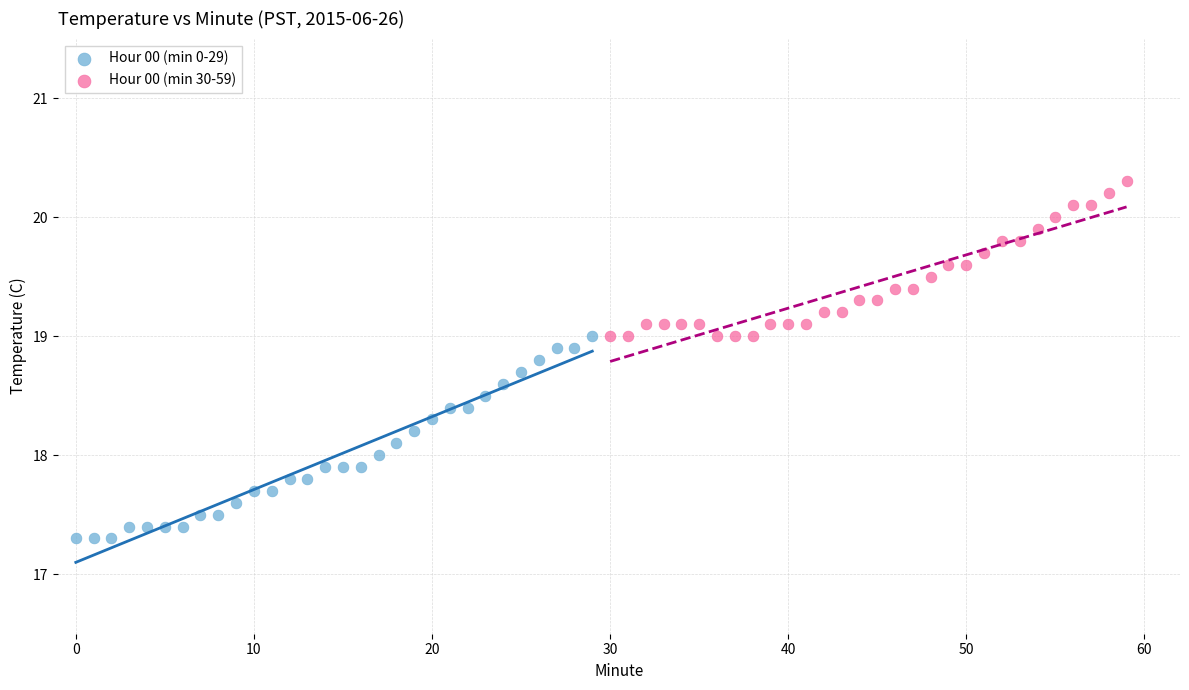

Which series contains the highest Y value?

Hour 00 (min 30-59)